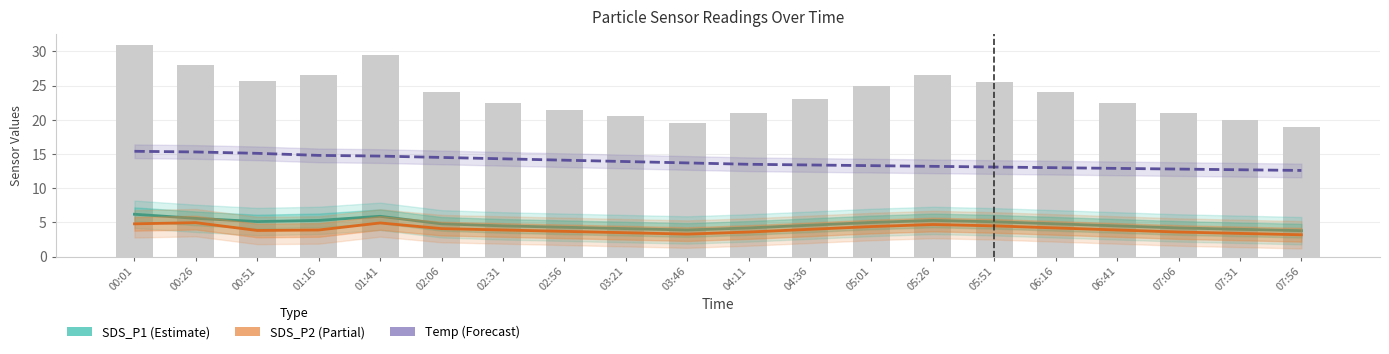

What is the average value of the SDS_P1 series?

4.8